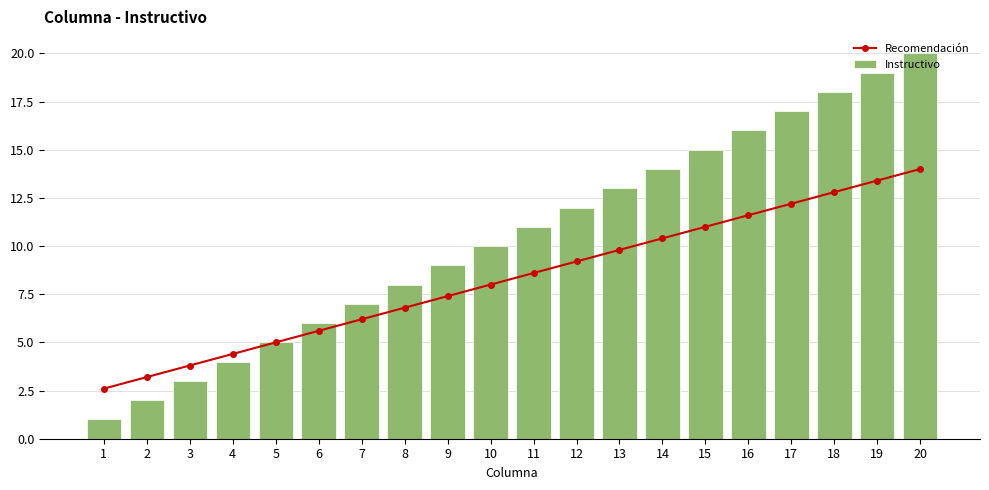

Reading left to right, extract all data points from this chart.

Recomendación: 2.6	3.2	3.8	4.4	5.0	5.6	6.2	6.8	7.4	8.0	8.6	9.2	9.8	10.4	11.0	11.6	12.2	12.8	13.4	14.0
Instructivo: 1.0	2.0	3.0	4.0	5.0	6.0	7.0	8.0	9.0	10.0	11.0	12.0	13.0	14.0	15.0	16.0	17.0	18.0	19.0	20.0